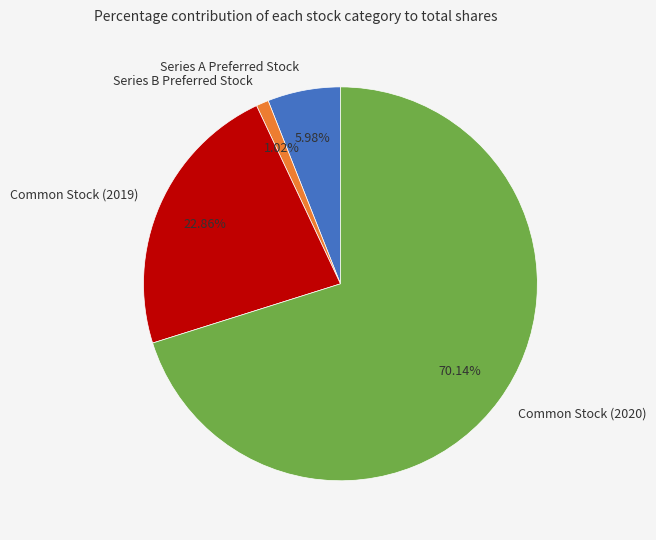

True or false: Series B Preferred Stock accounts for 11% of the total.

False